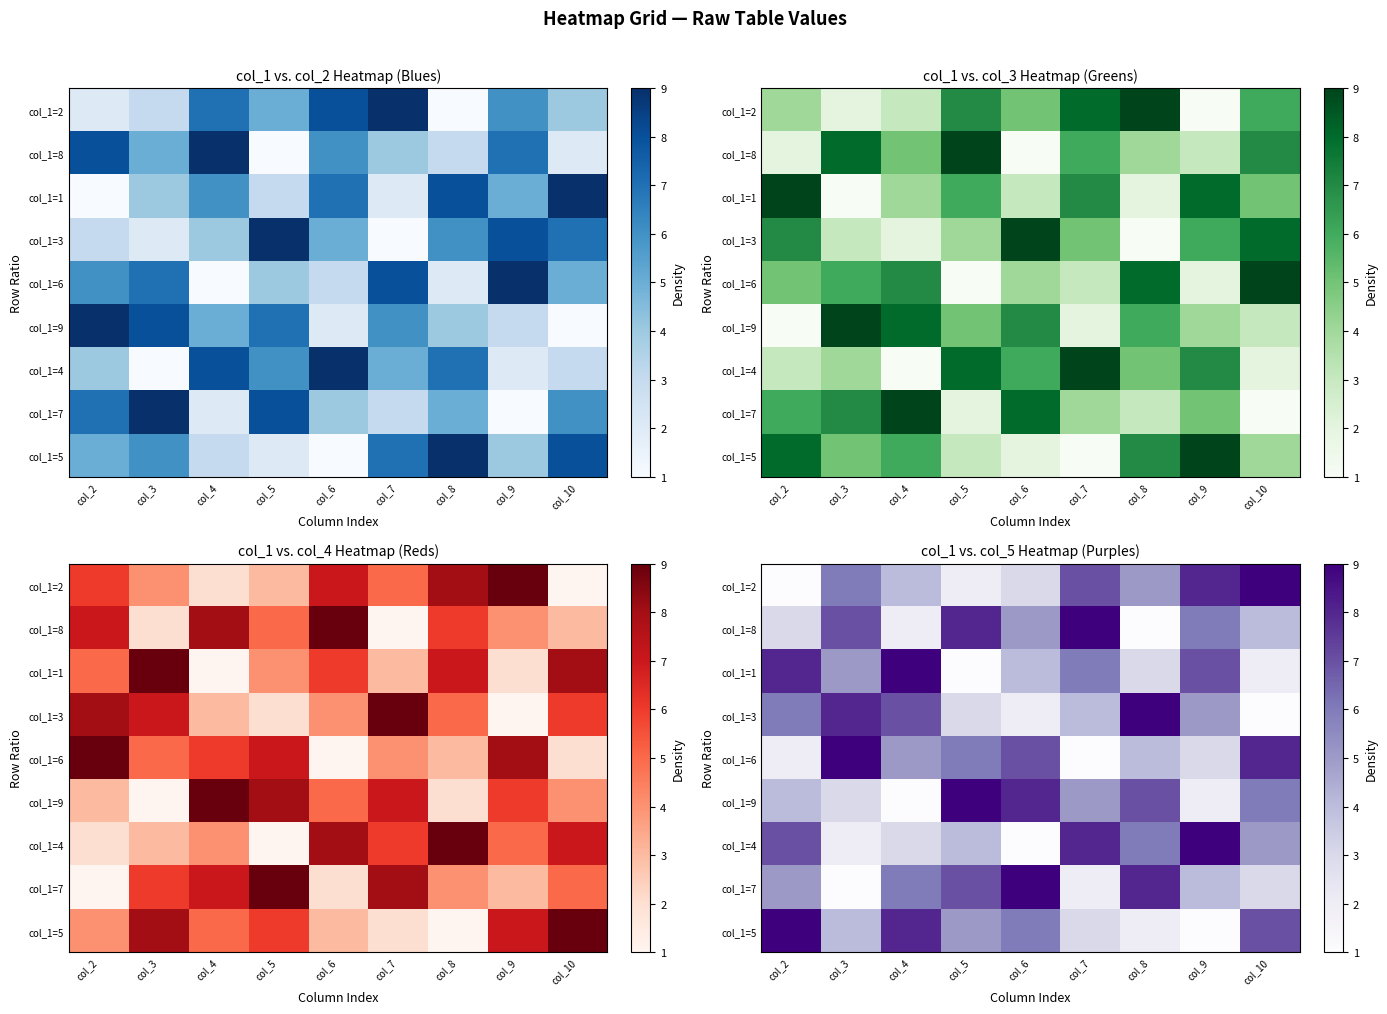

What is the difference between the maximum and second lowest values in the col_1=9 series?

7